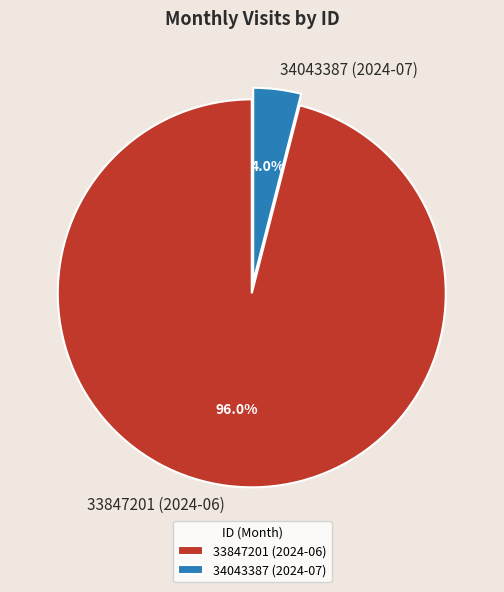

Which has a higher value, 33847201 (2024-06) or 34043387 (2024-07)?

33847201 (2024-06)